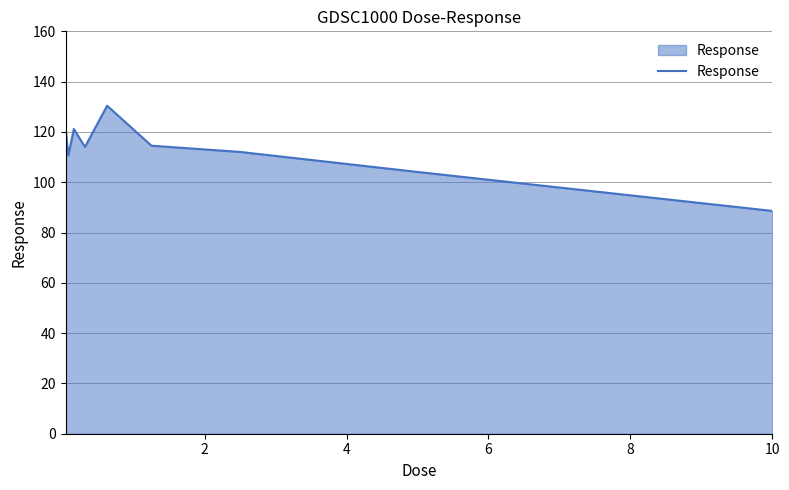

What is the maximum value shown in the chart?

130.4